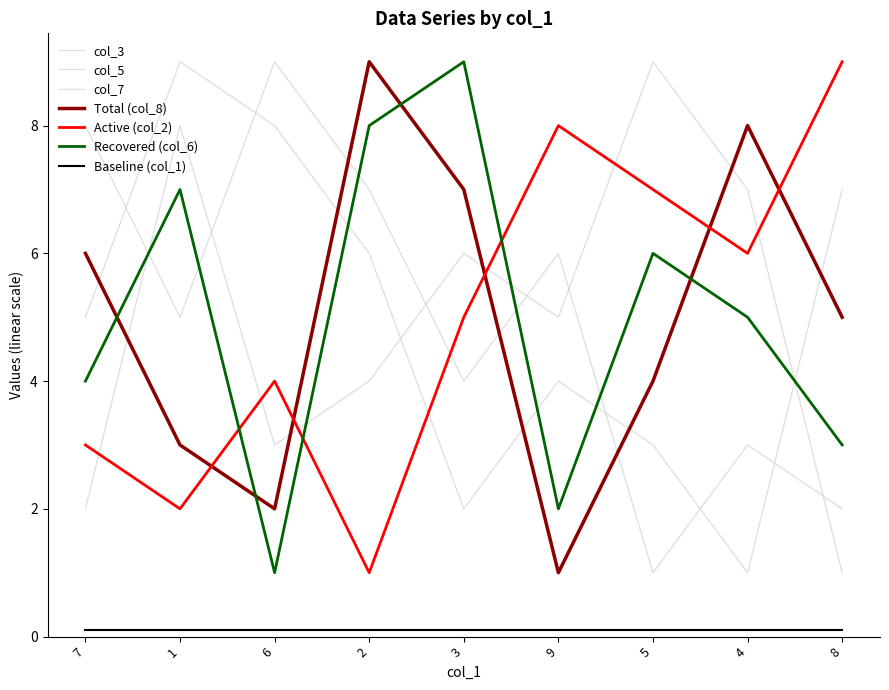

How many lines are shown in the chart?

7